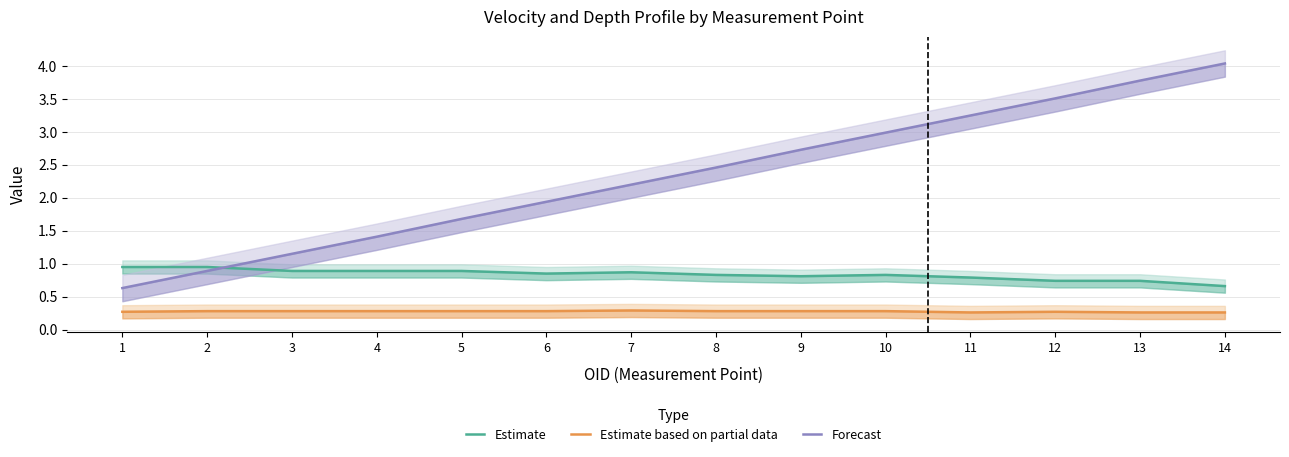

What is the difference between the maximum and second lowest values in the Estimate series?

0.2